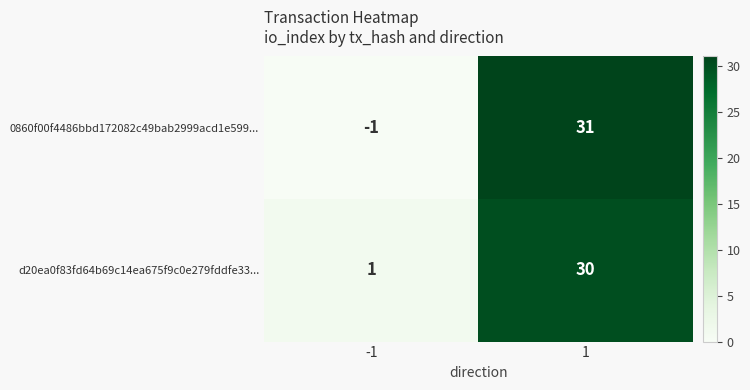

Which series changed the most between -1 and 1?

0860f00f4486bbd172082c49bab2999acd1e599...